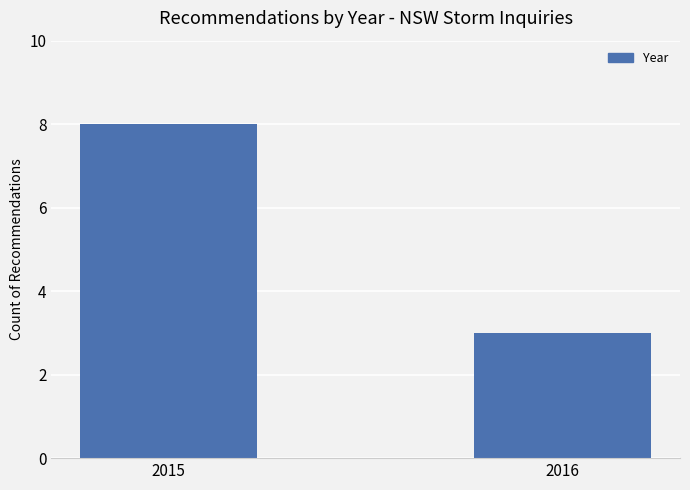

Reading left to right, list all the values displayed in this chart.

2015=8	2016=3